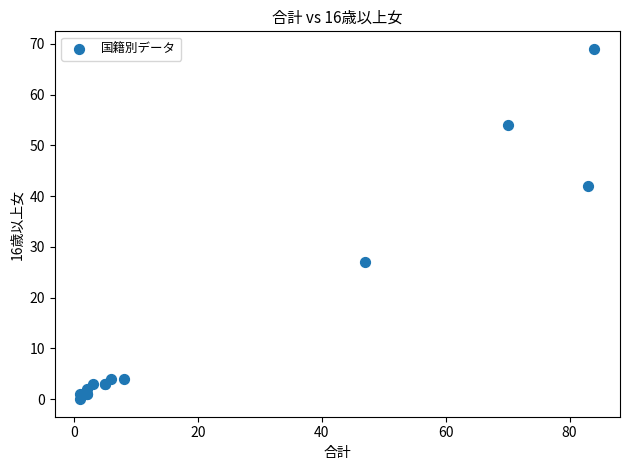

What Y value in the scatter plot is closest to 34?

27